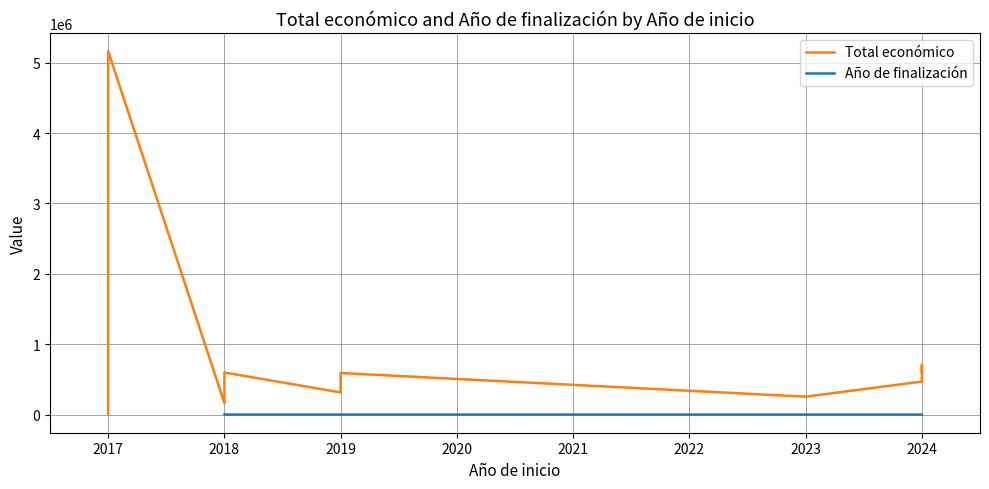

True or false: Total económico has a value of 310847.5 at 2024.

False